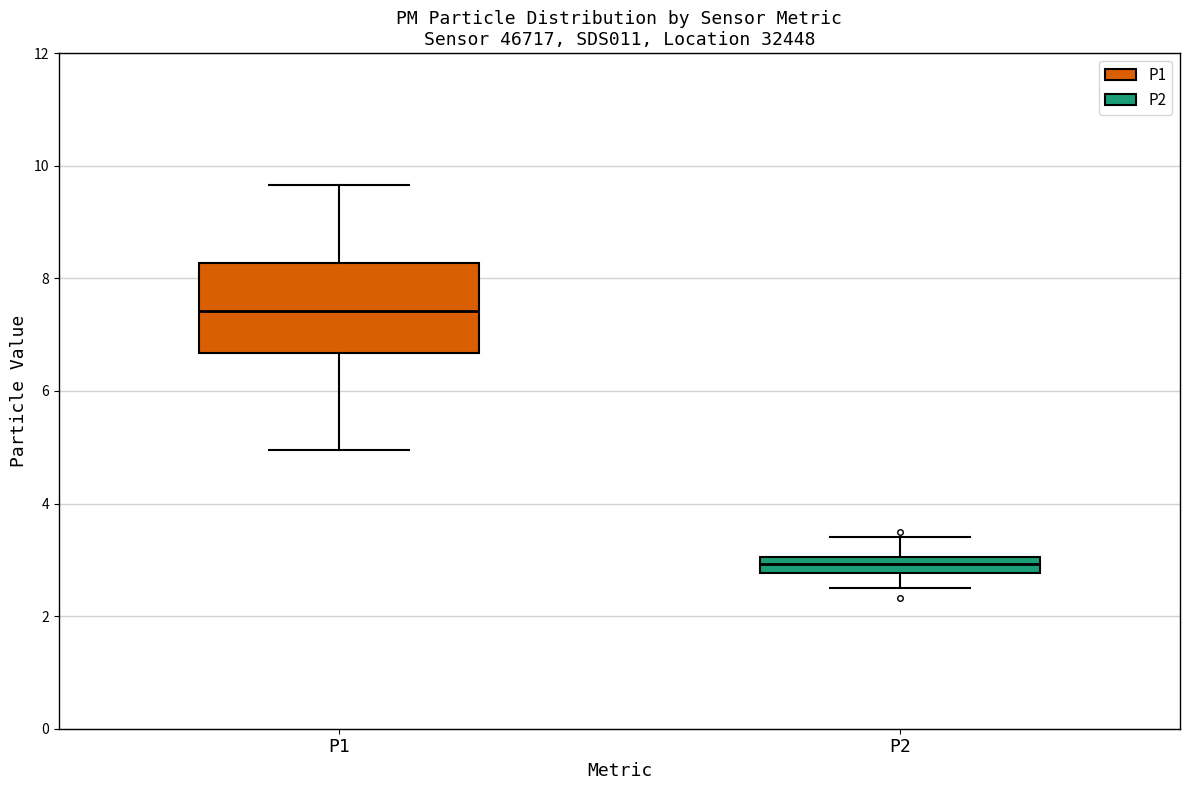

Which box has the lowest median line?

P2